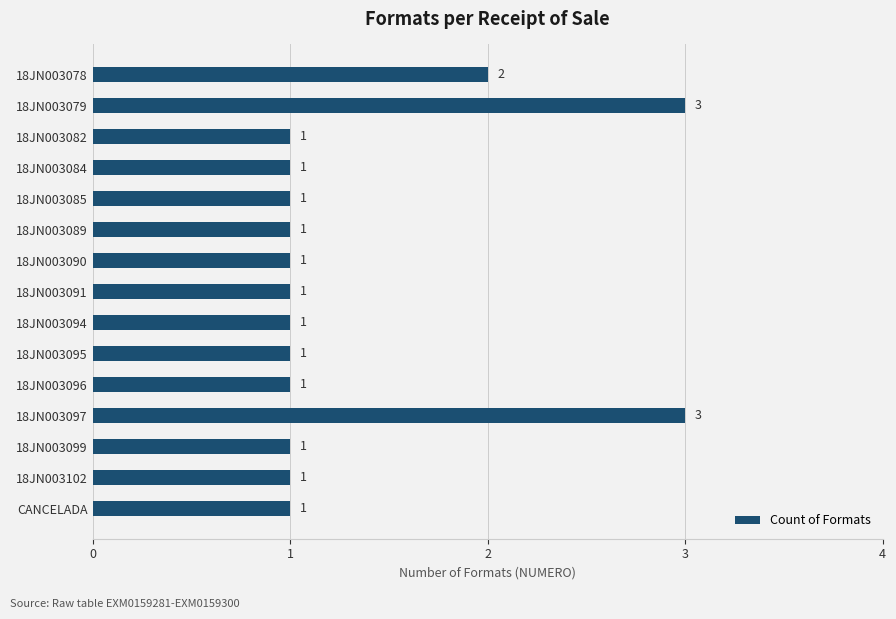

Is it true that the value at 18JN003096 is 0?

False